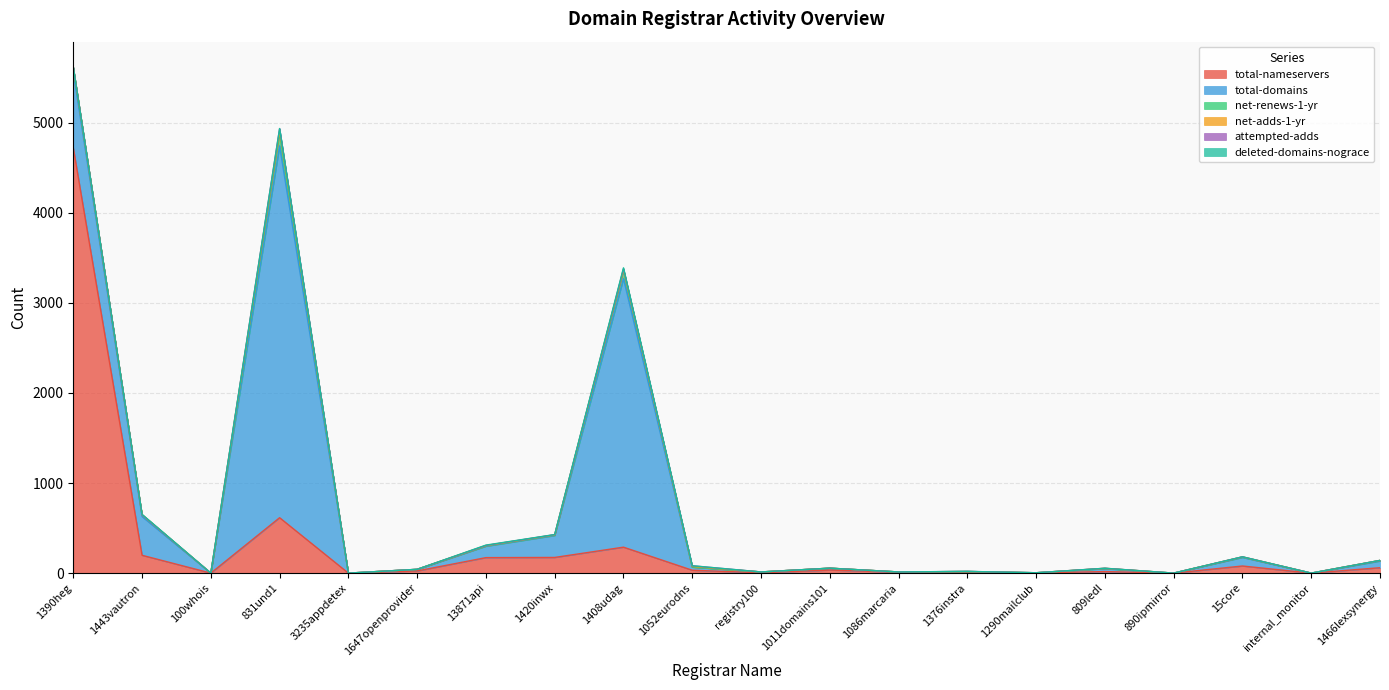

What is the label of the 3rd point from the right?

15core